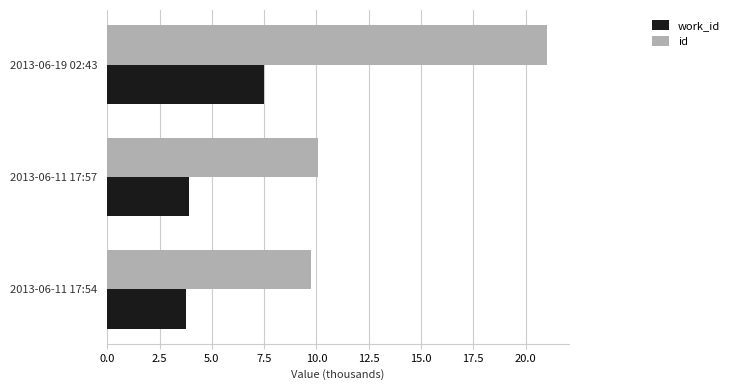

At which label does id reach its peak?

2013-06-19 02:43